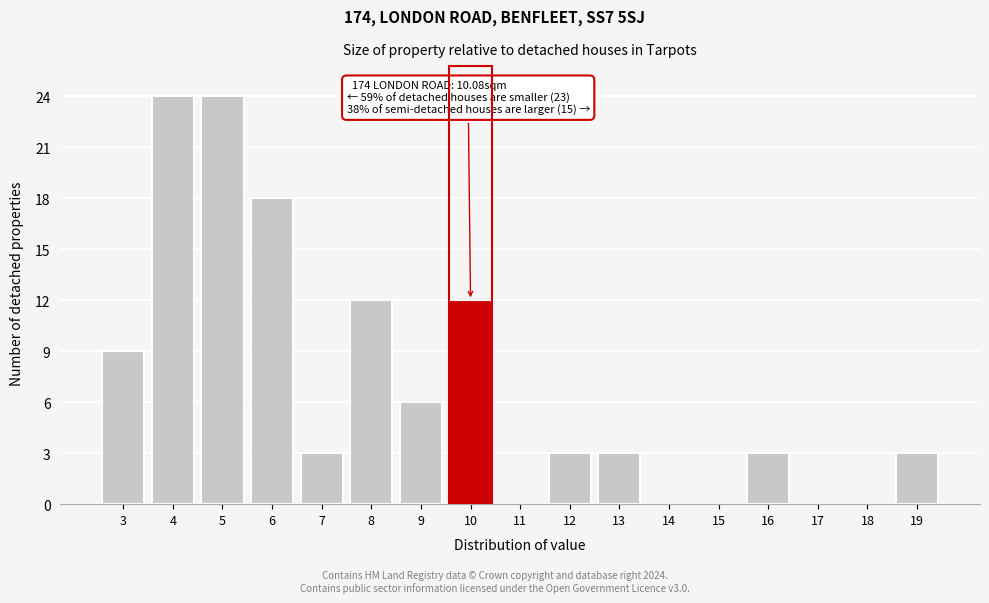

Reading right to left, what are all the values shown in this chart?

19=3	18=0	17=0	16=3	15=0	14=0	13=3	12=3	11=0	10=12	9=6	8=12	7=3	6=18	5=24	4=24	3=9